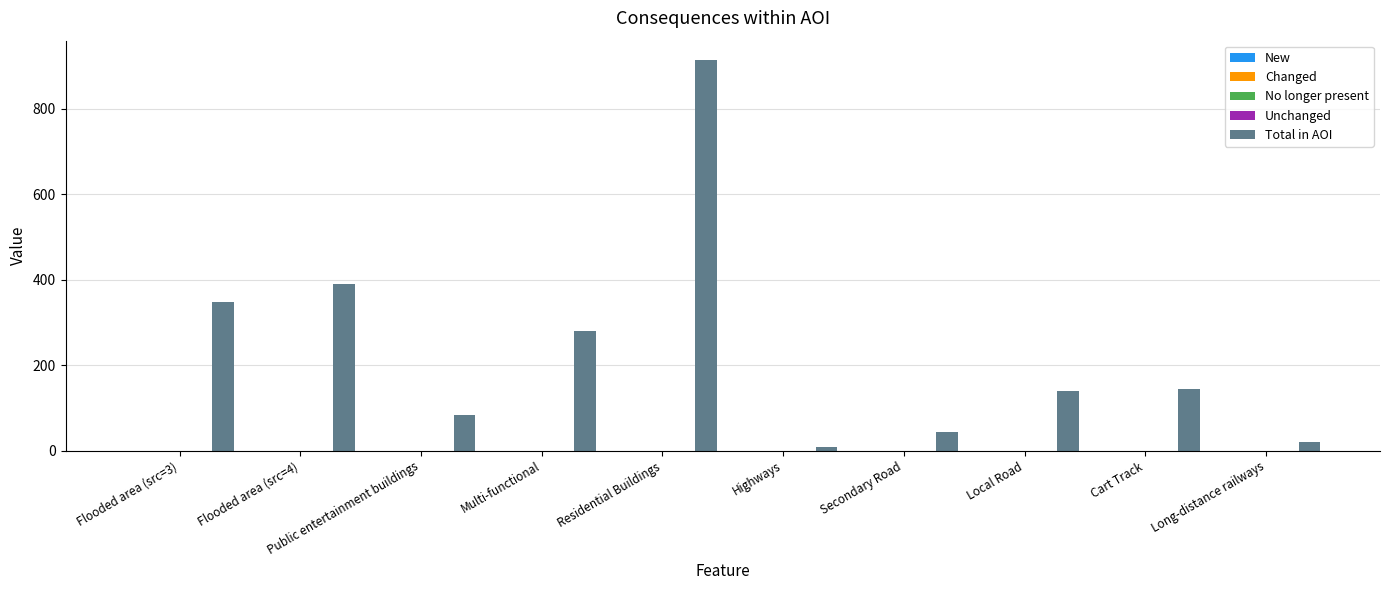

What is the sum of all values?

2372.3